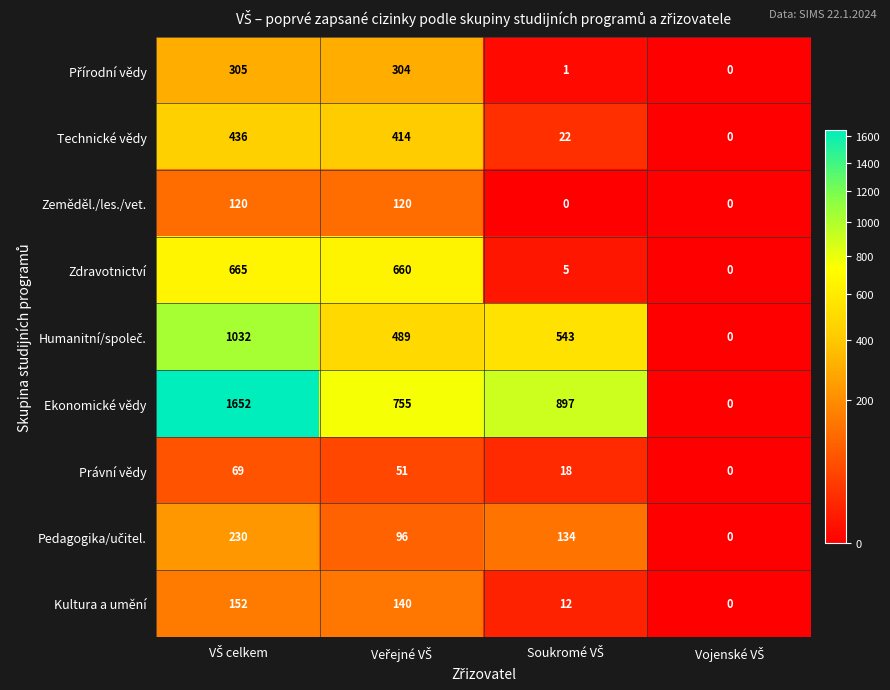

How many series are shown in this chart?

9